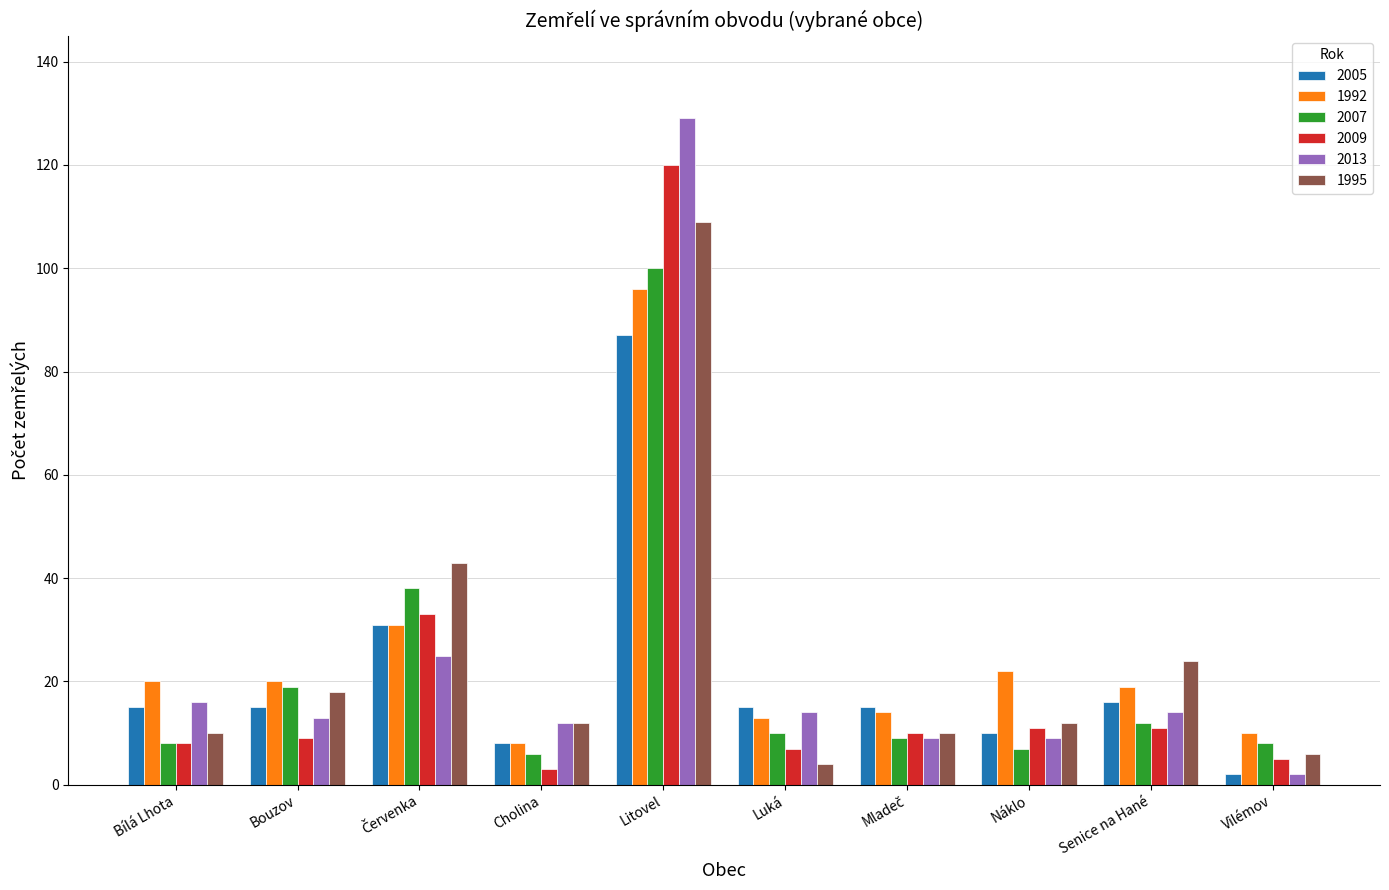

What is the maximum value for 2007?

100